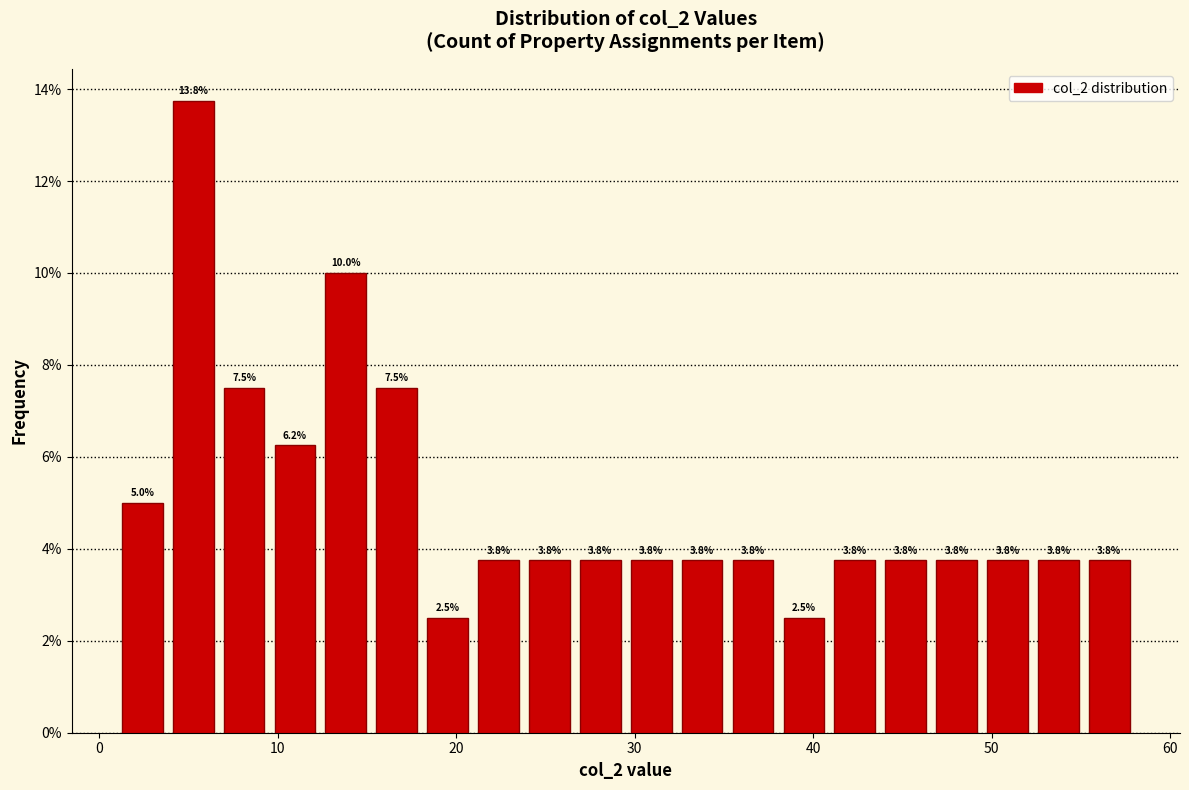

Read against the x-axis, roughly where is the centre of the tallest bar?

5